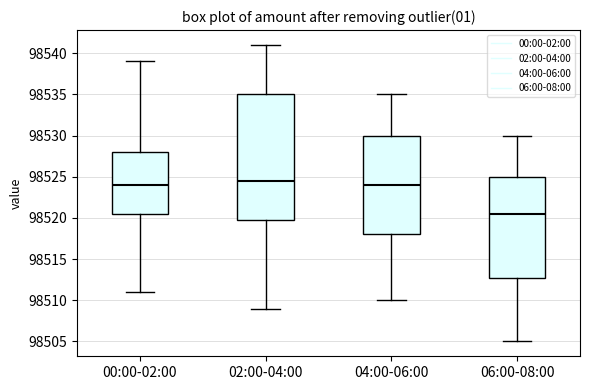

Reading left to right, read every box against the y-axis: the position of its median line, the range the box covers, and the ends of its whiskers. The values are not printed on the chart, so give them approximately, as read against the axis.

00:00-02:00: median 98524.0, box 98520.5 to 98528.0, whiskers 98511.0 to 98539.0
02:00-04:00: median 98524.5, box 98520.0 to 98535.0, whiskers 98509.0 to 98541.0
04:00-06:00: median 98524.0, box 98518.0 to 98530.0, whiskers 98510.0 to 98535.0
06:00-08:00: median 98520.5, box 98513.0 to 98525.0, whiskers 98505.0 to 98530.0